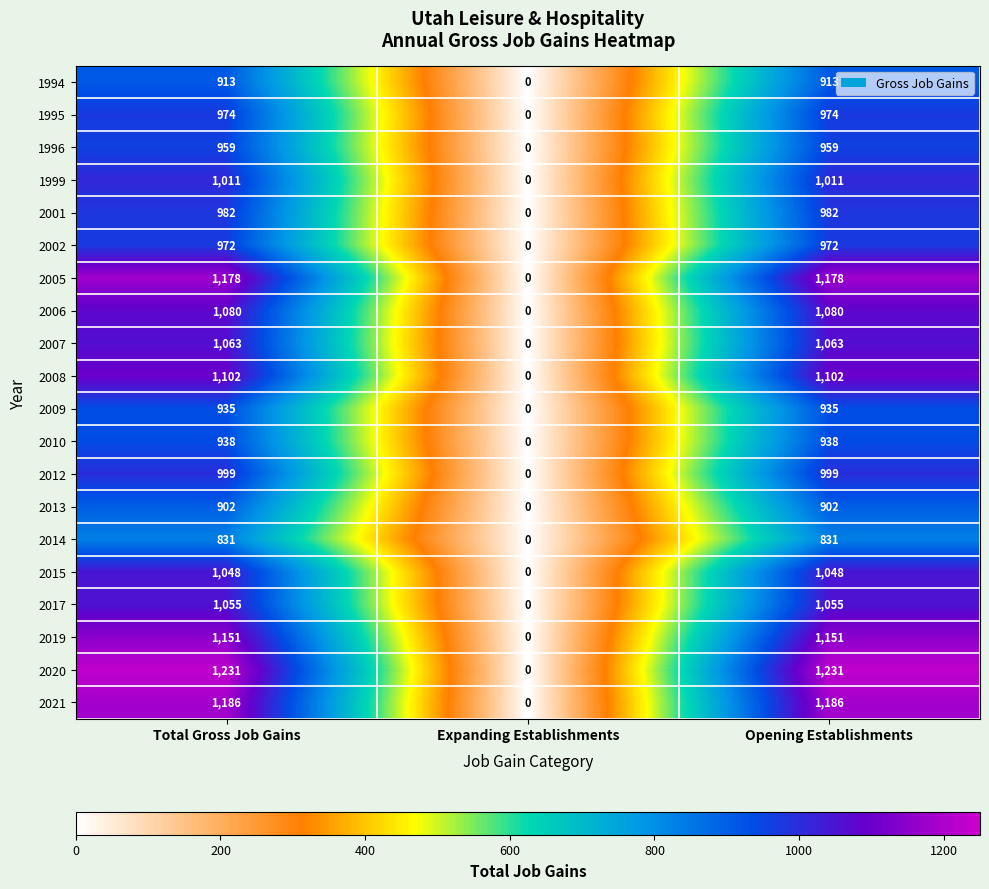

Is the value of 1995 at Total Gross Job Gains greater than the value of 1994 at Total Gross Job Gains?

Yes